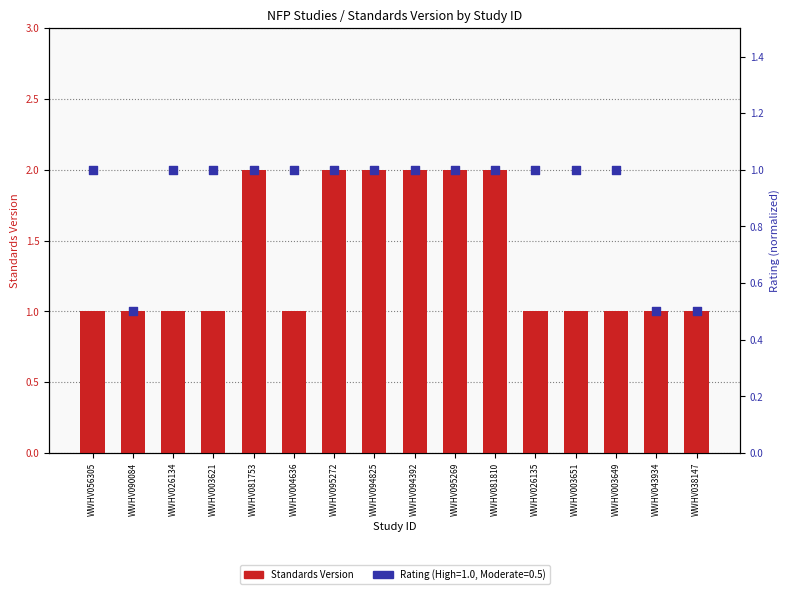

Which has a higher value, WWHV004636 or WWHV081753?

WWHV081753